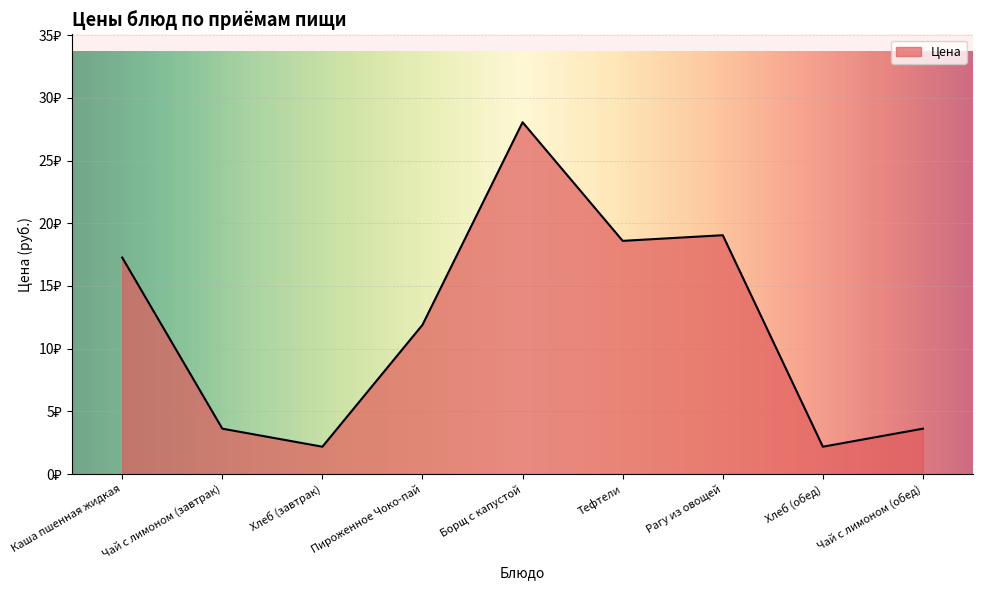

Does the chart display data point markers on the line(s)?

No